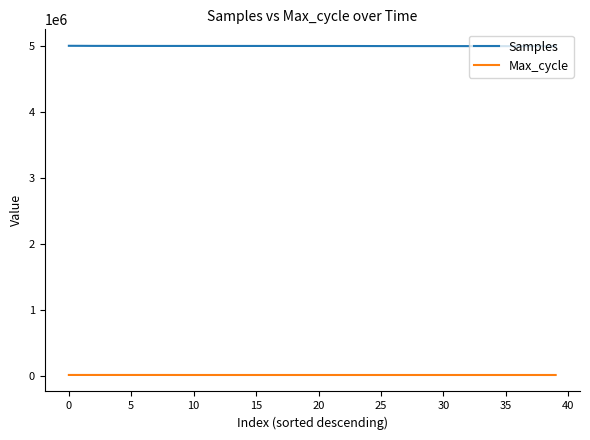

How many lines are shown in the chart?

2